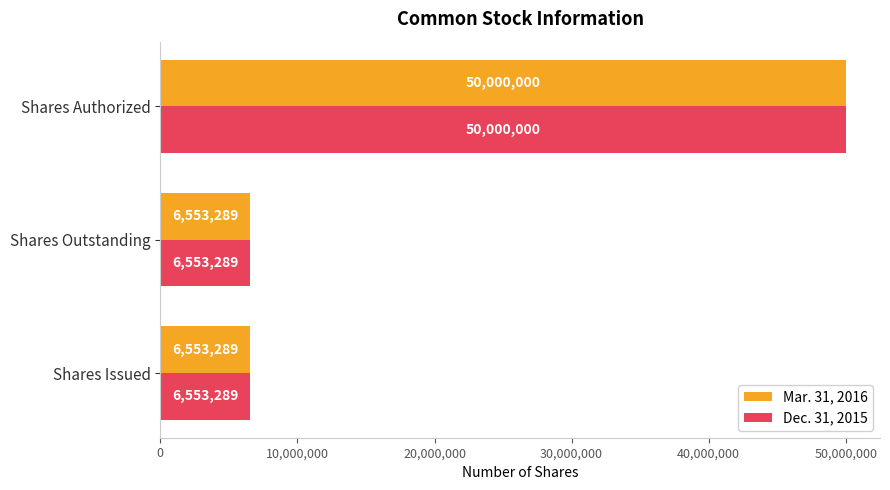

What is the approximate value of Dec. 31, 2015 at Shares Issued?

6553289